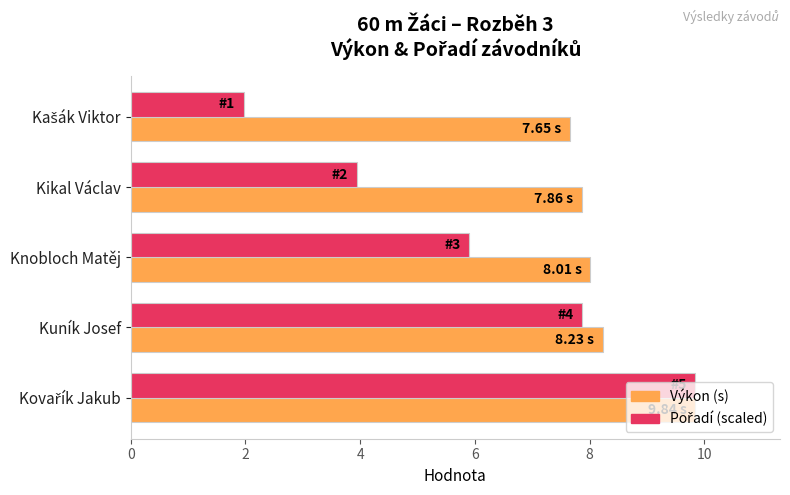

At how many categories does at least one series exceed 5?

5